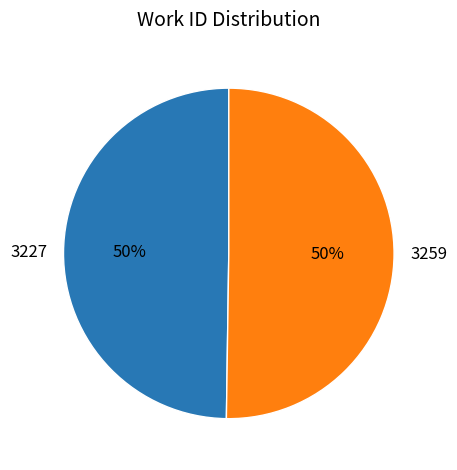

Combined, do 3227 and 3259 account for over 50%?

Yes